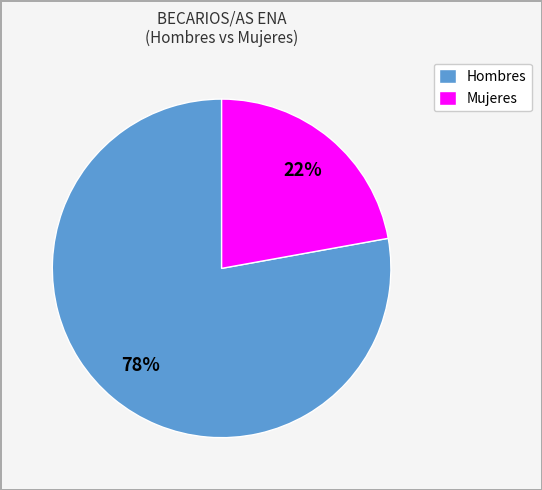

To the nearest percent, what is the difference between the largest and smallest slice percentages?

56%